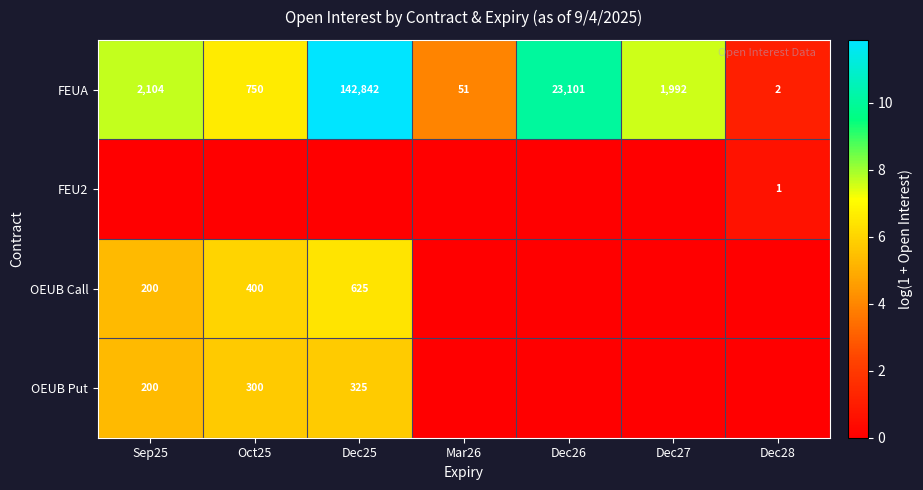

What is the sum of the FEUA values at Dec27 and Dec28?

1994